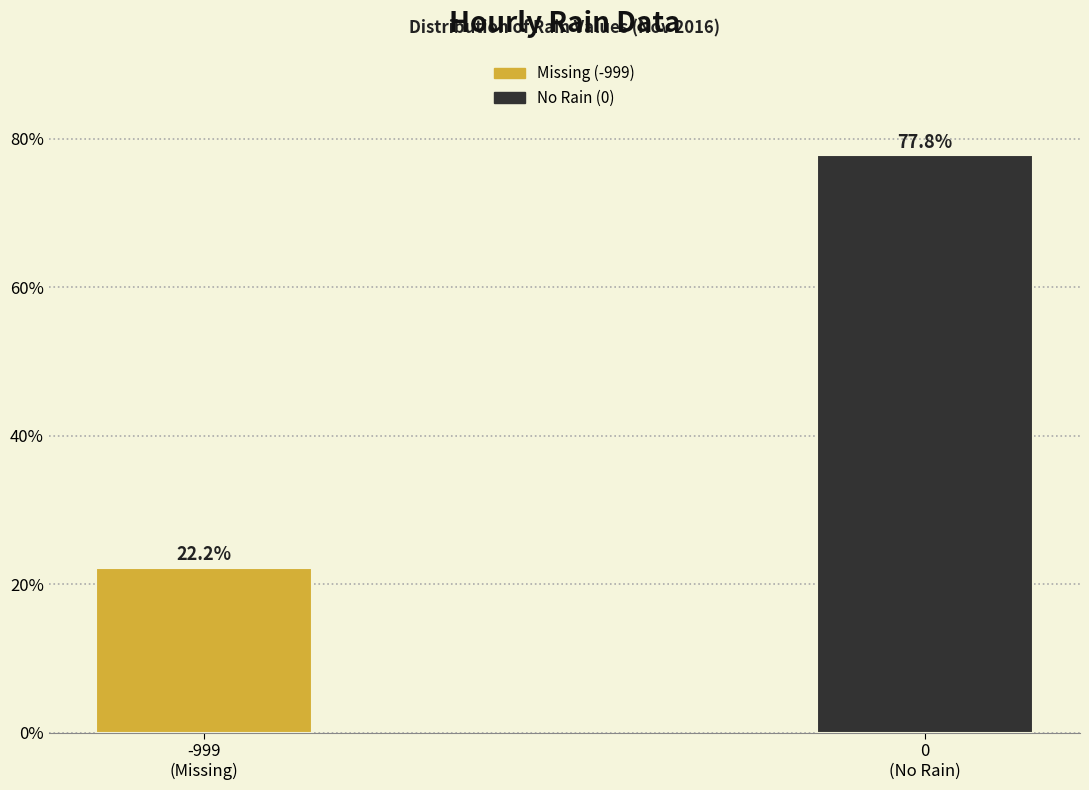

Reading left to right, transcribe all the data shown in this chart.

22.2	77.8